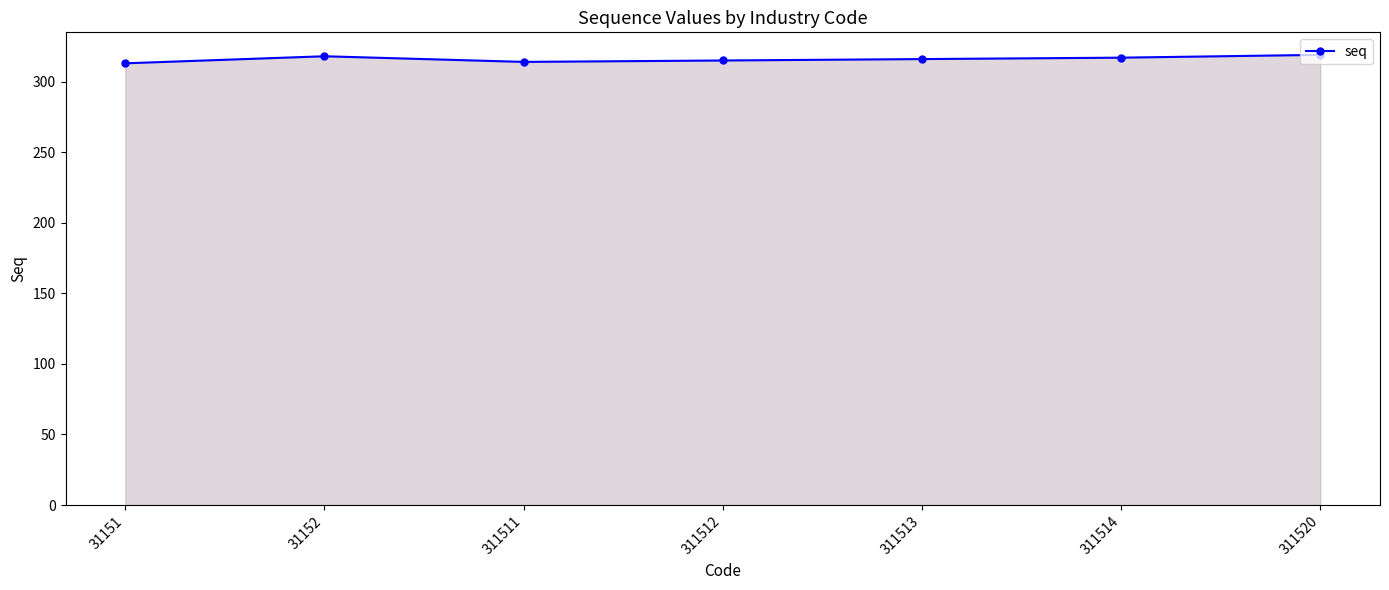

What is the sum of the values at 311514 and 311520?

636